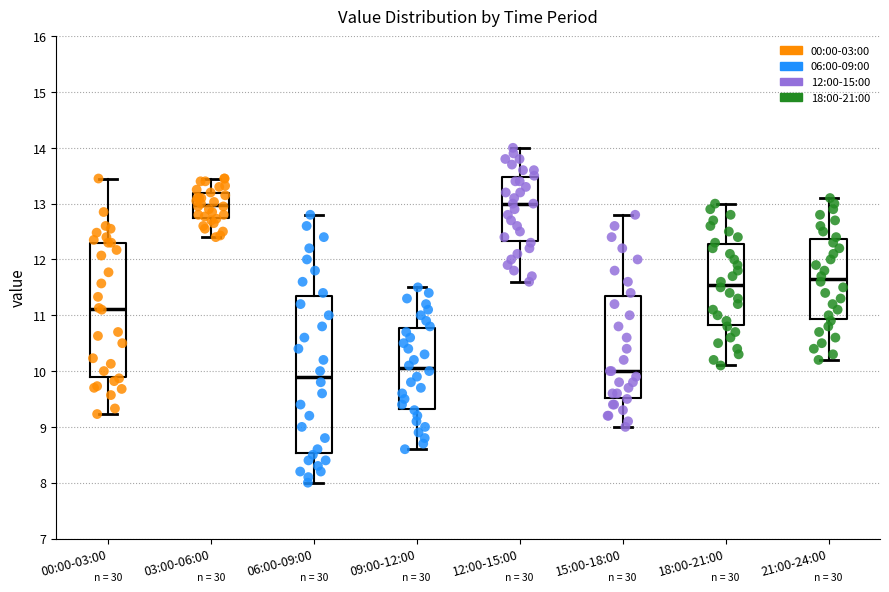

Which box is the tallest, from its lower edge to its upper edge?

06:00-09:00